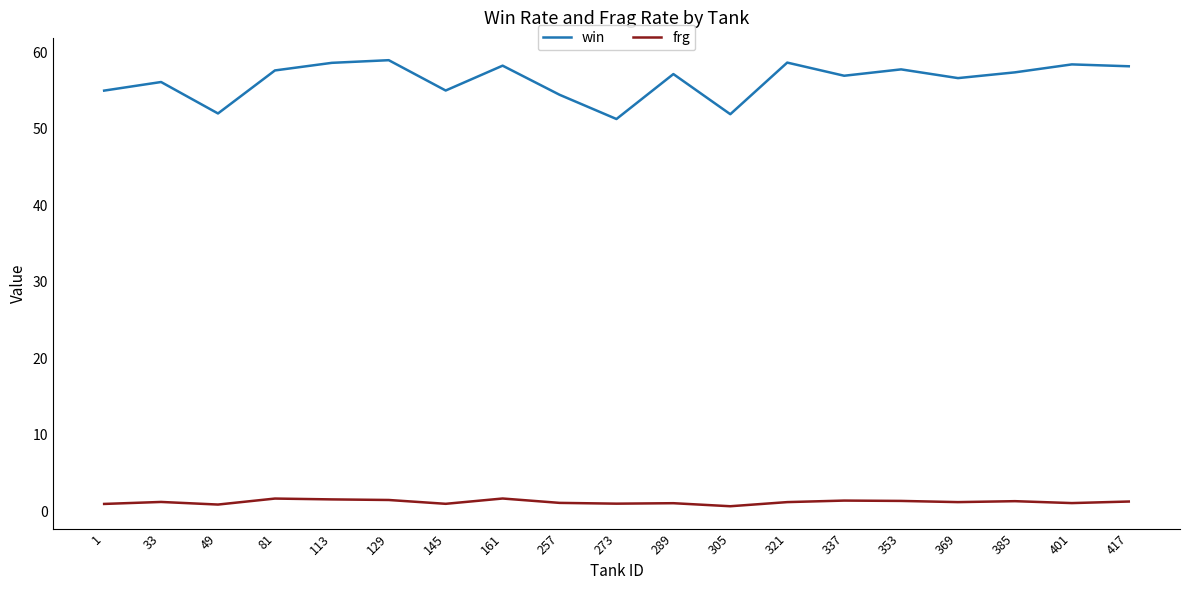

True or false: win and frg cross at least once.

False